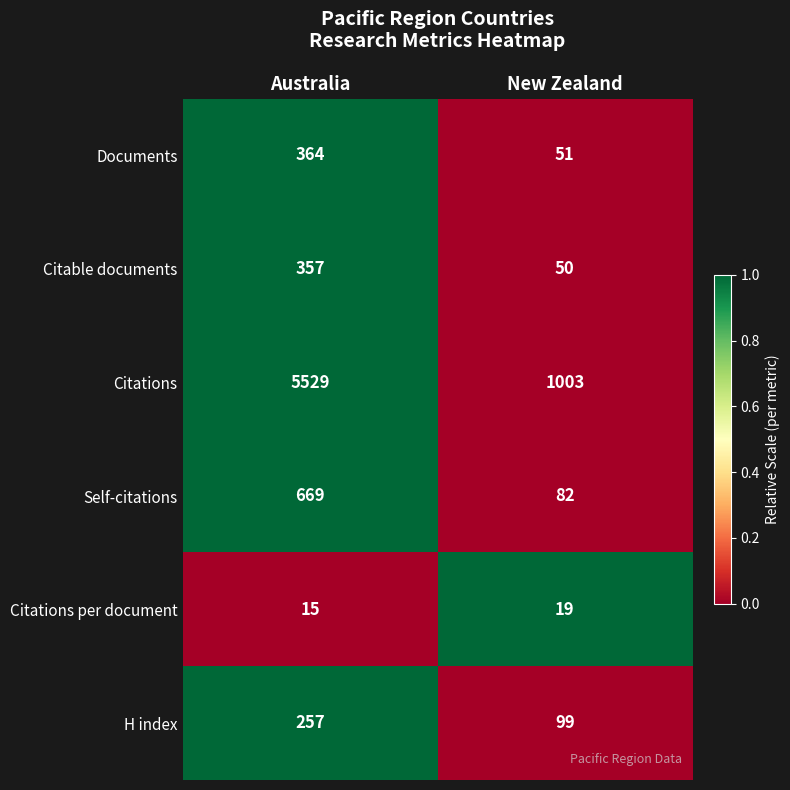

What is the spread (max minus min) of values at New Zealand?

984